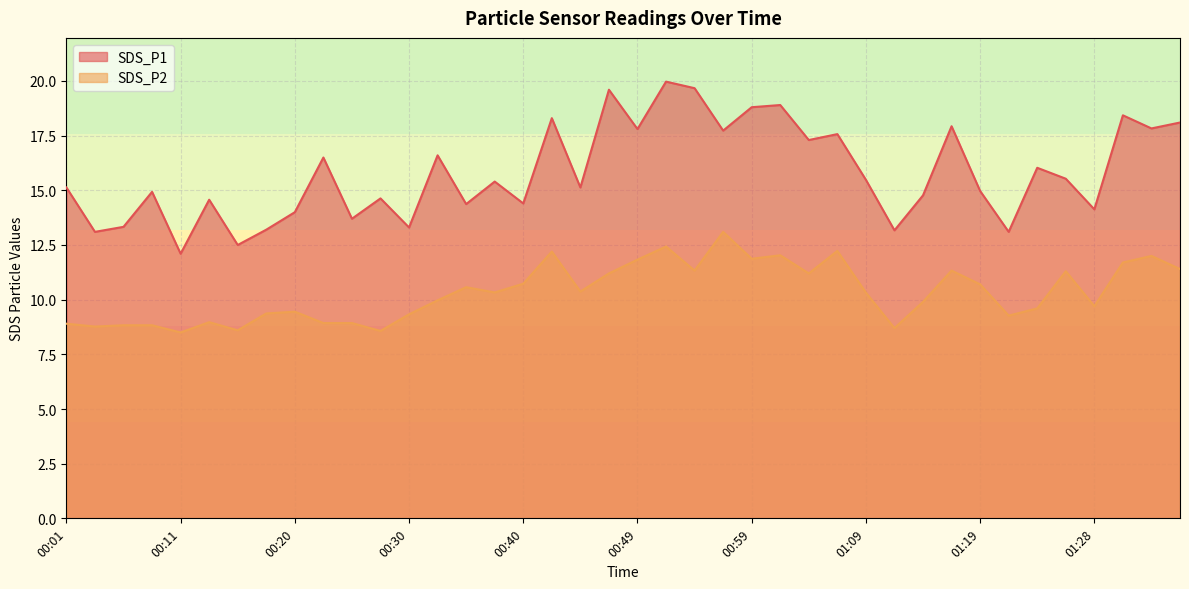

What is the greatest value displayed?

20.0